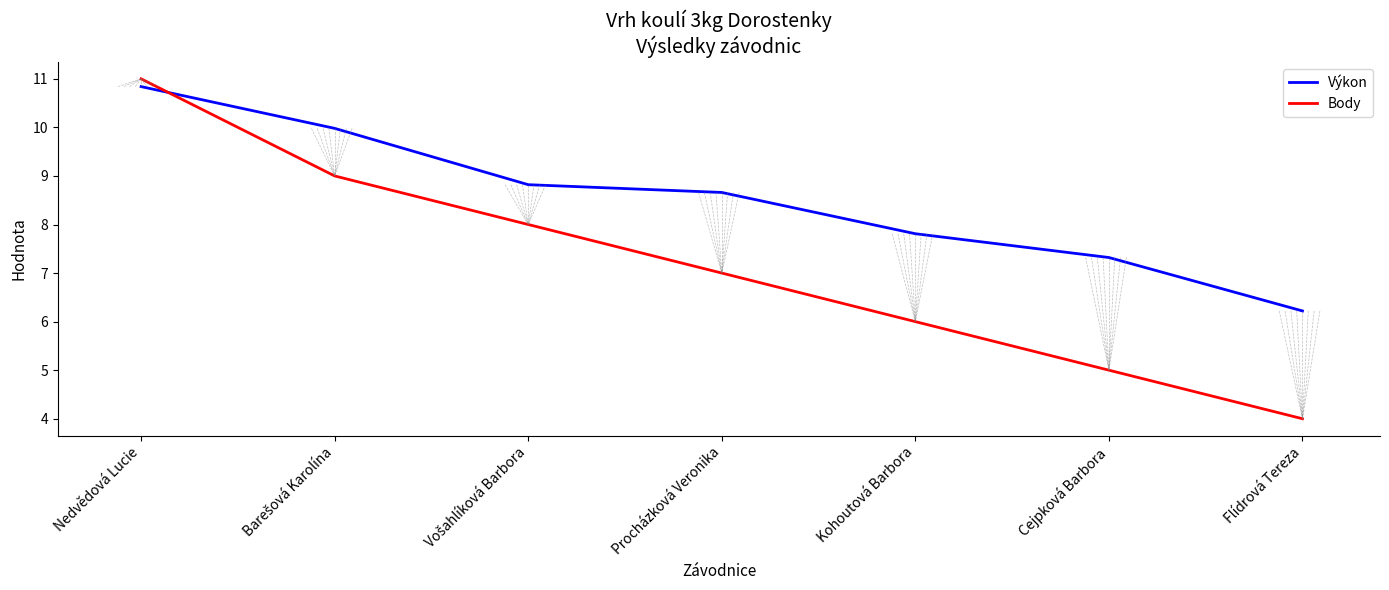

What position from the right is Procházková Veronika?

4